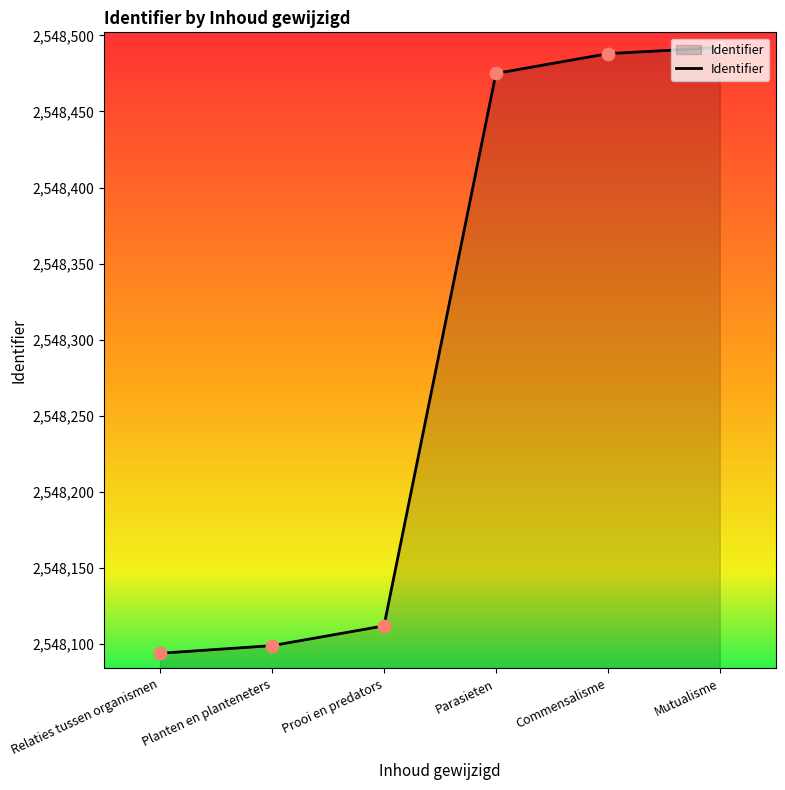

Which has a higher value, Prooi en predators or Relaties tussen organismen?

Prooi en predators